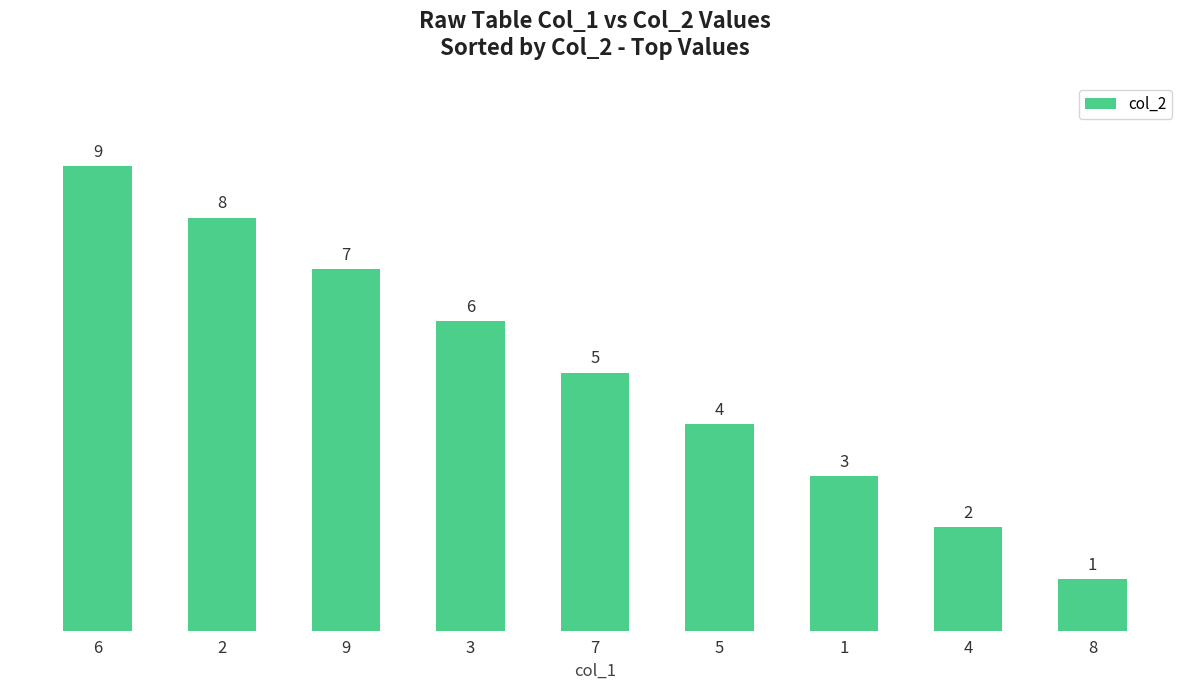

What is the maximum value shown in the chart?

9